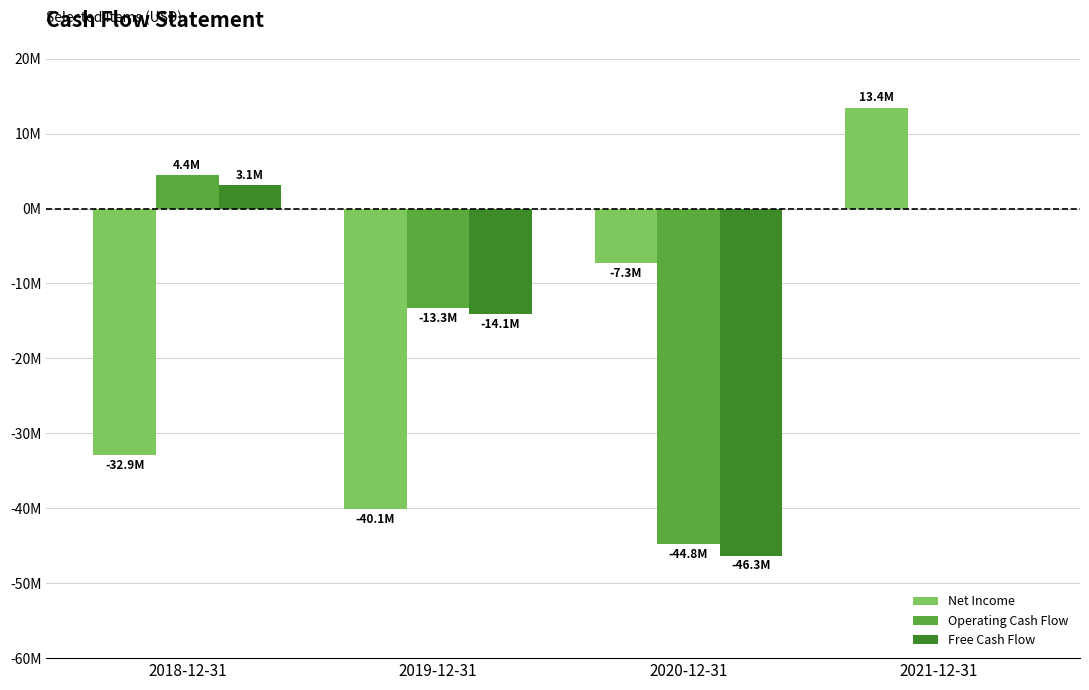

Which series has the widest spread of values?

Net Income